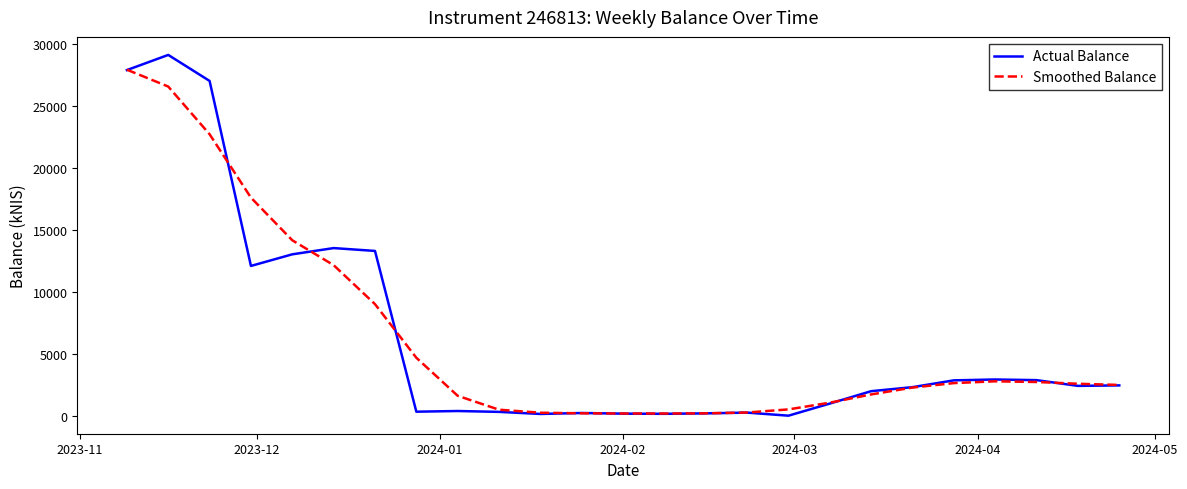

What is the highest value of the Smoothed Balance series?

27900.8